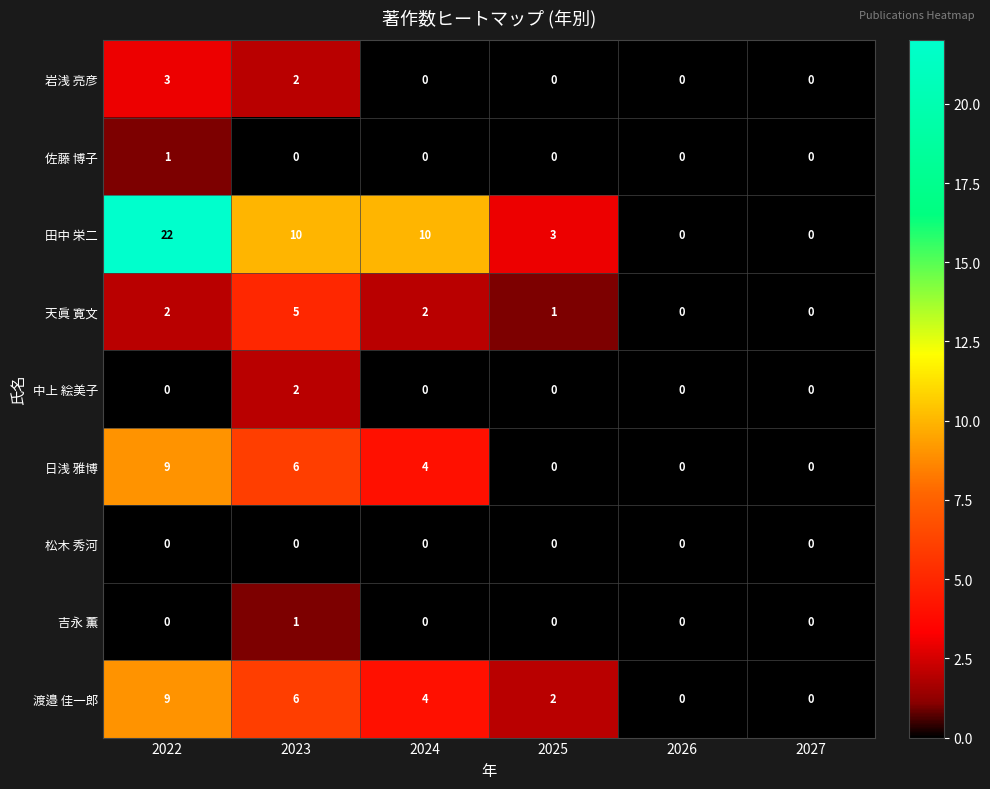

At how many categories does at least one series exceed 6?

3